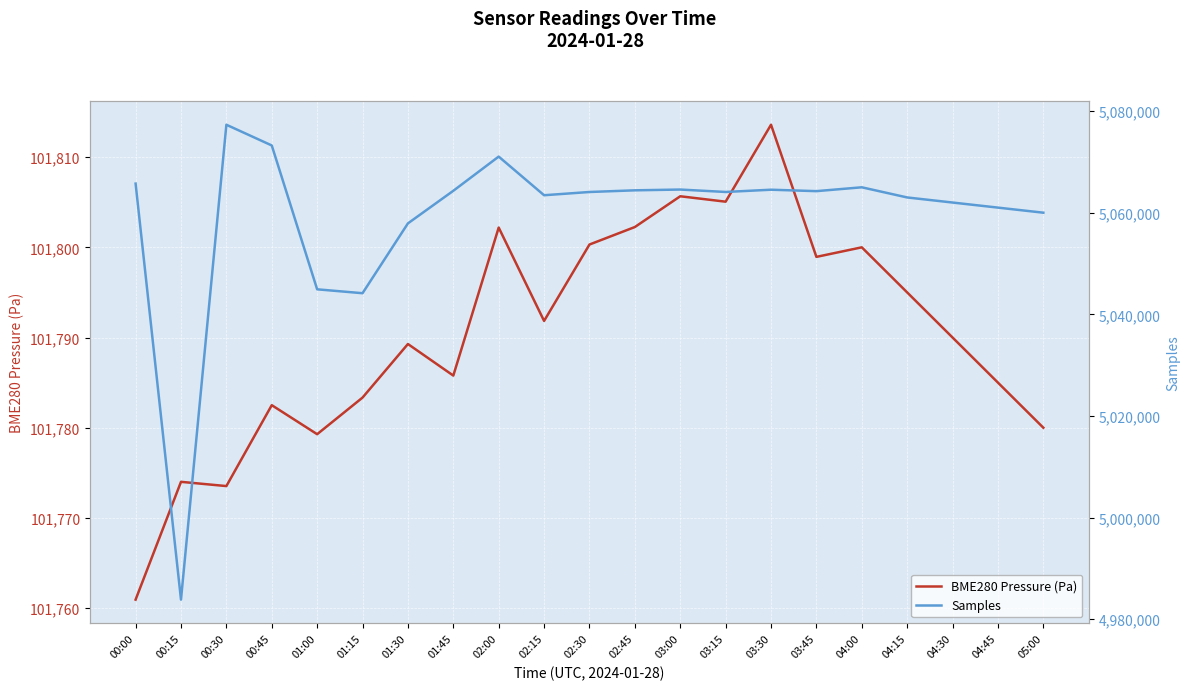

What is the highest value of the Samples series?

5077313.0